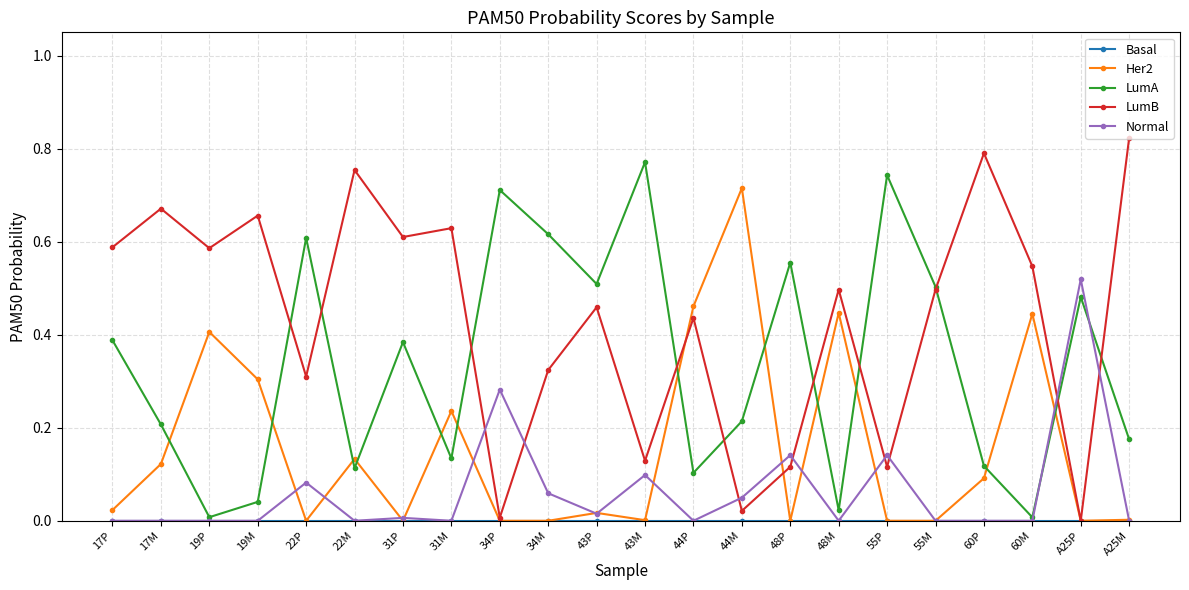

True or false: LumB and Normal intersect in this chart.

True